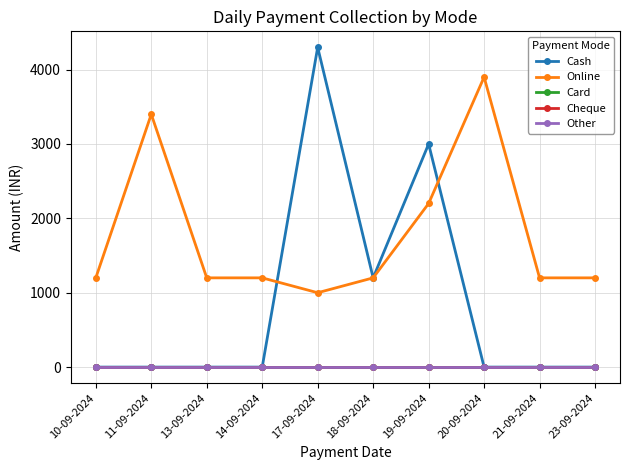

The value of Card at 13-09-2024 is 0. True or false?

True